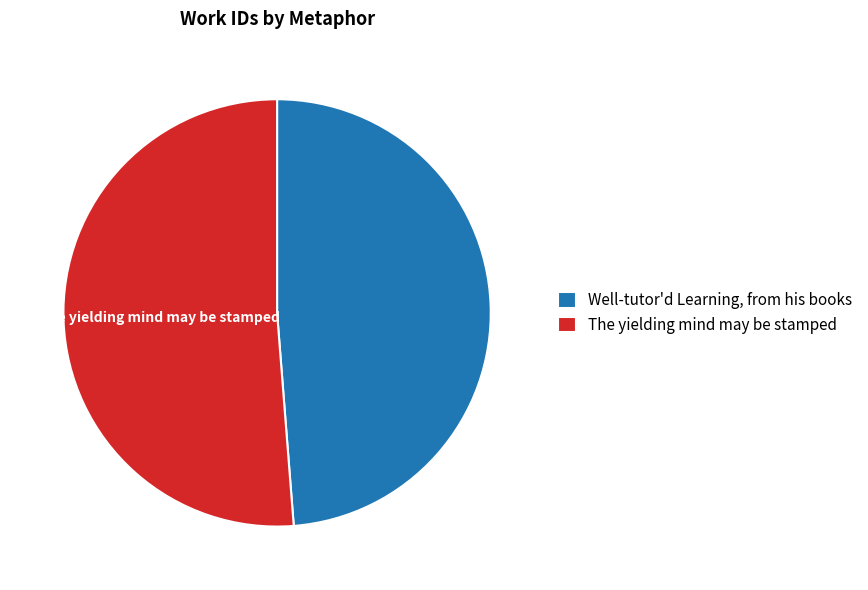

Is there a majority slice in this chart?

Yes